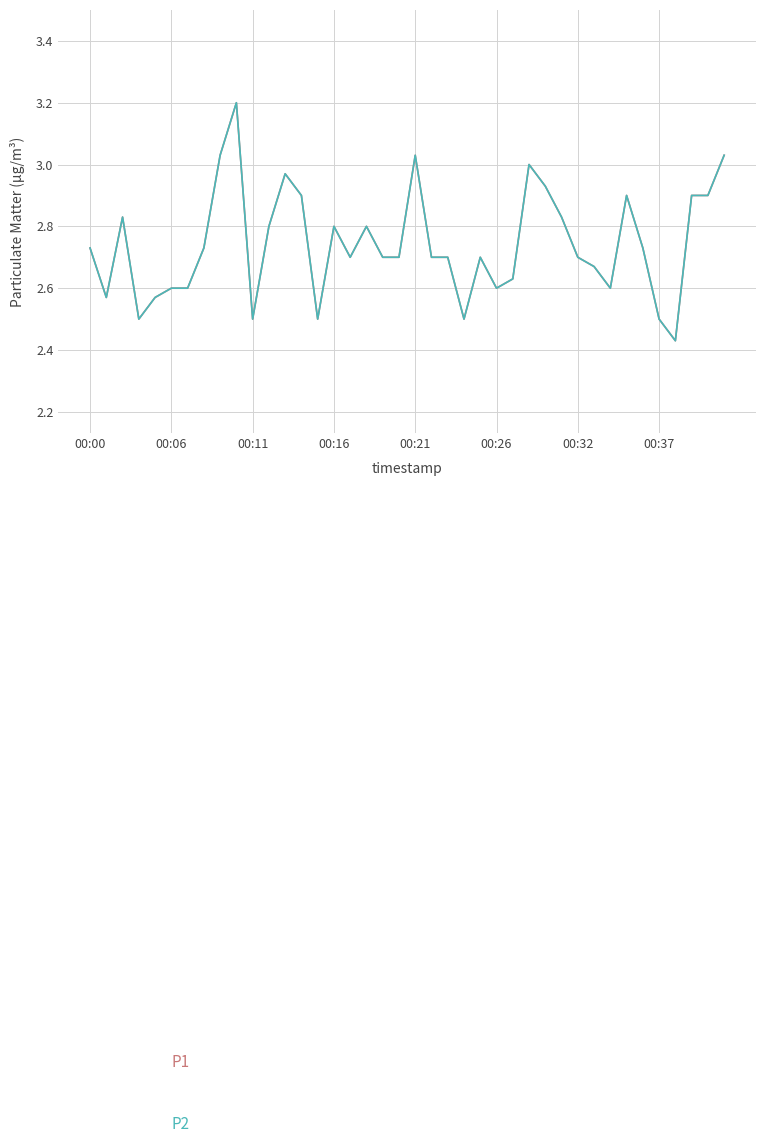

Is this an area chart (filled region under the line)?

No